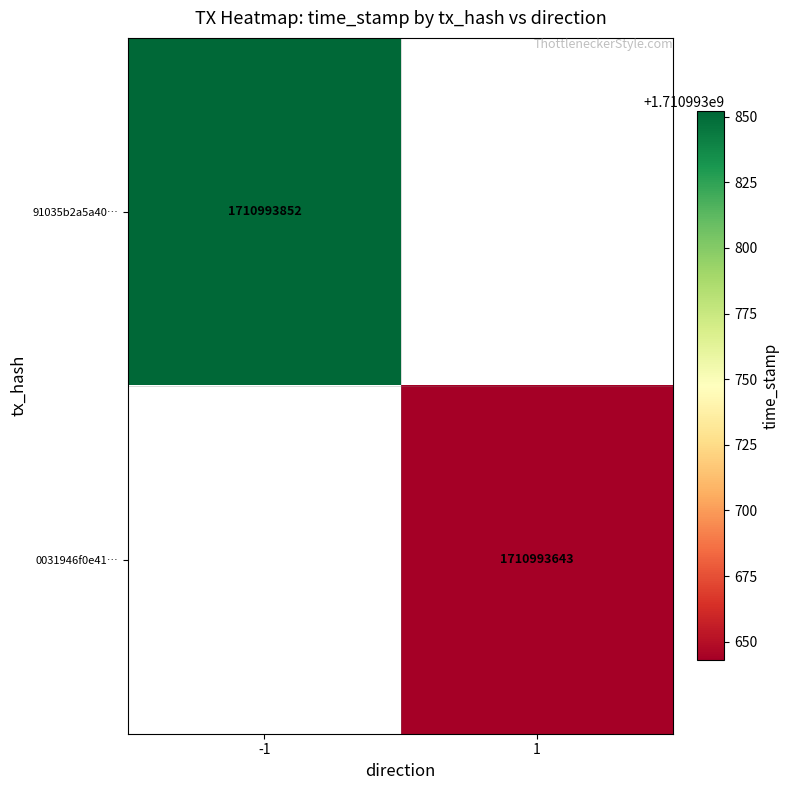

The 91035b2a5a40074700ce014b9e3ae7bb9b31fdb series shows -1 at direction. True or false?

True